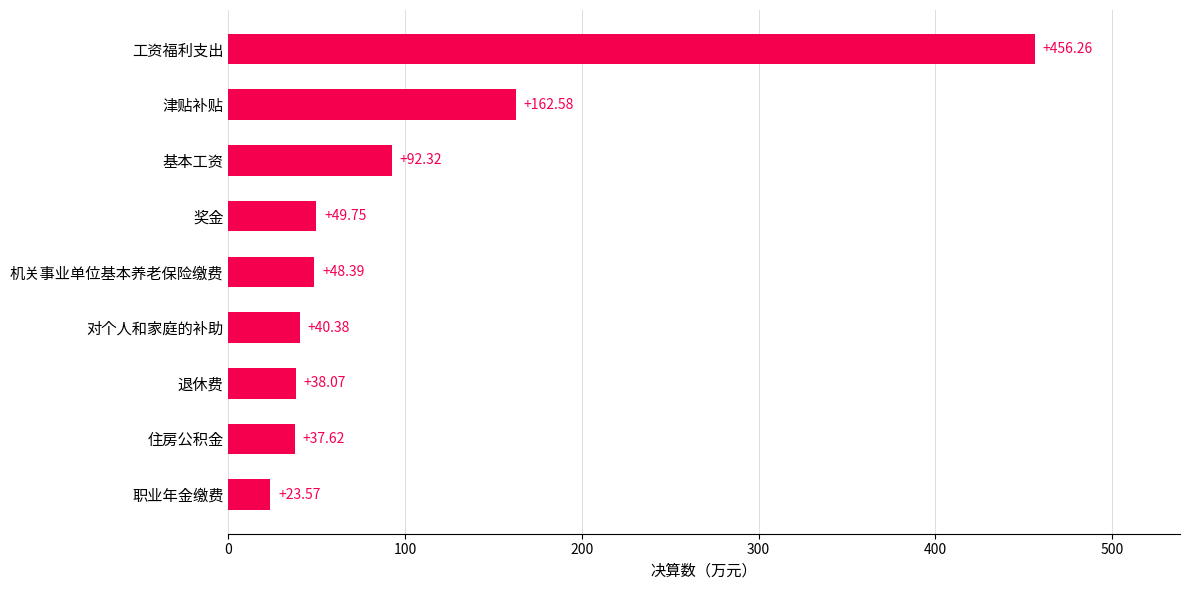

What is the average value?

105.4